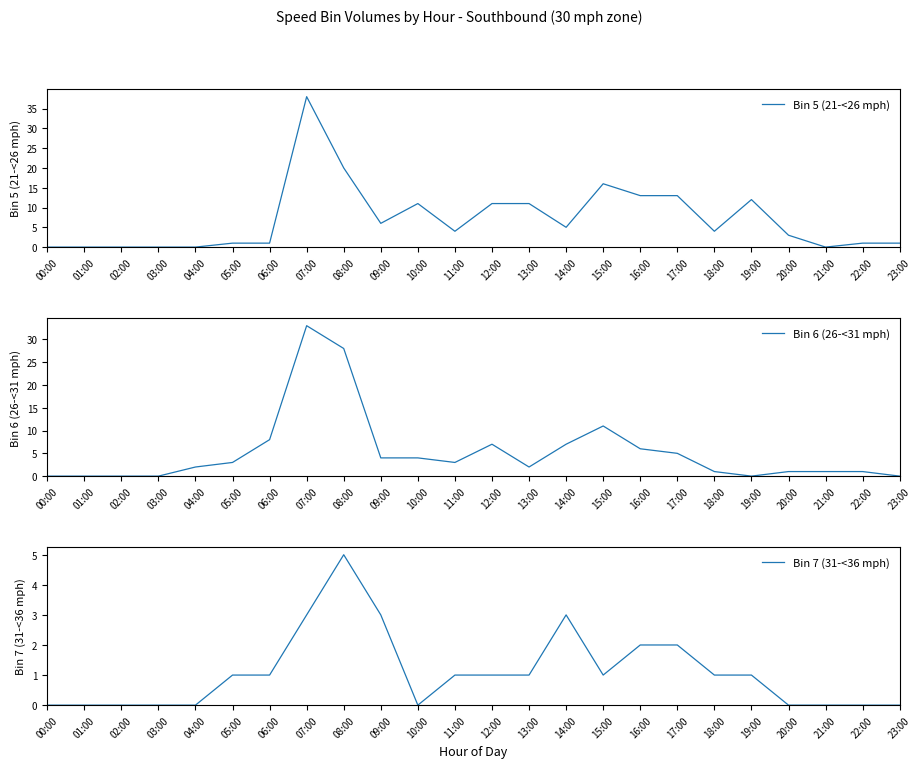

How many values in Bin 5 (21-<26 mph) are above zero?

18